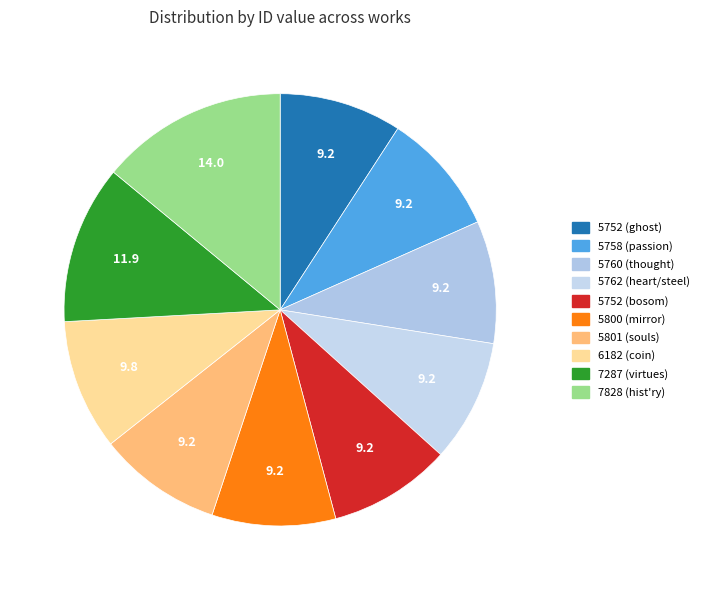

Does 5752 (bosom) account for over 50% of the chart?

No